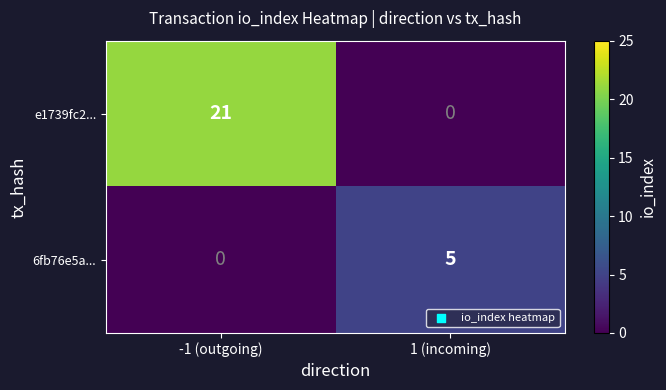

What is the difference between the highest and lowest values at 1 (incoming)?

5